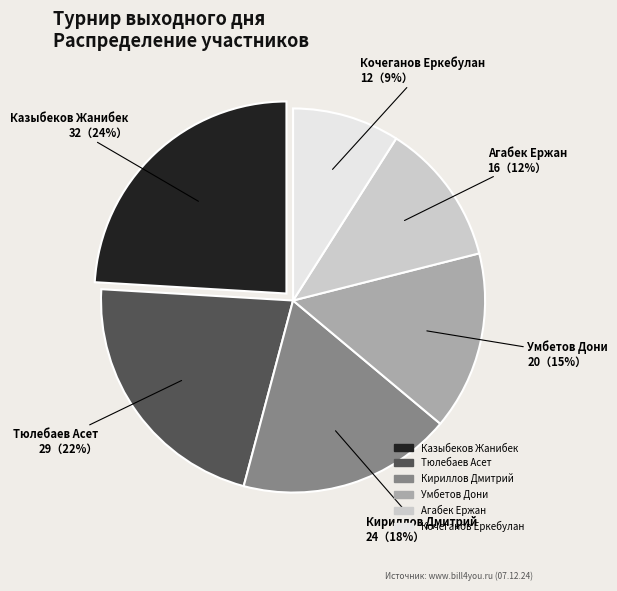

How many segments does this pie chart have?

6